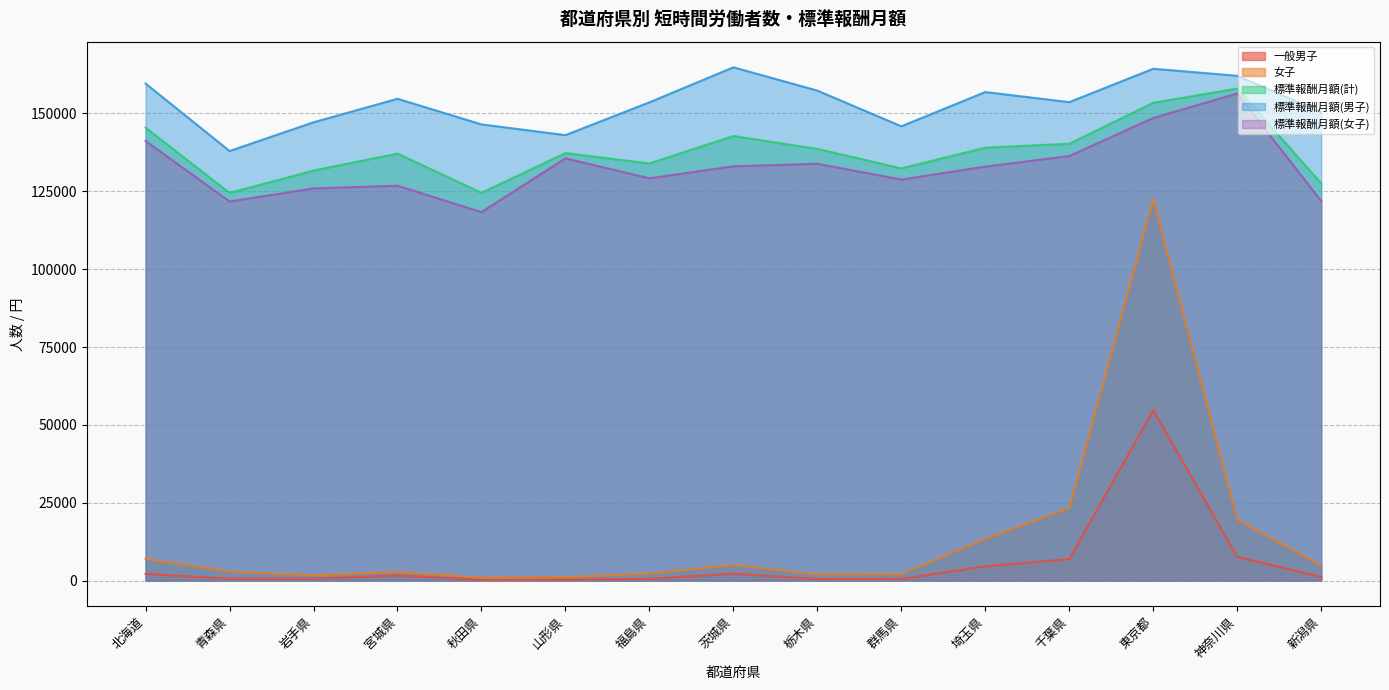

True or false: 女子 and 一般男子 cross at least once.

False